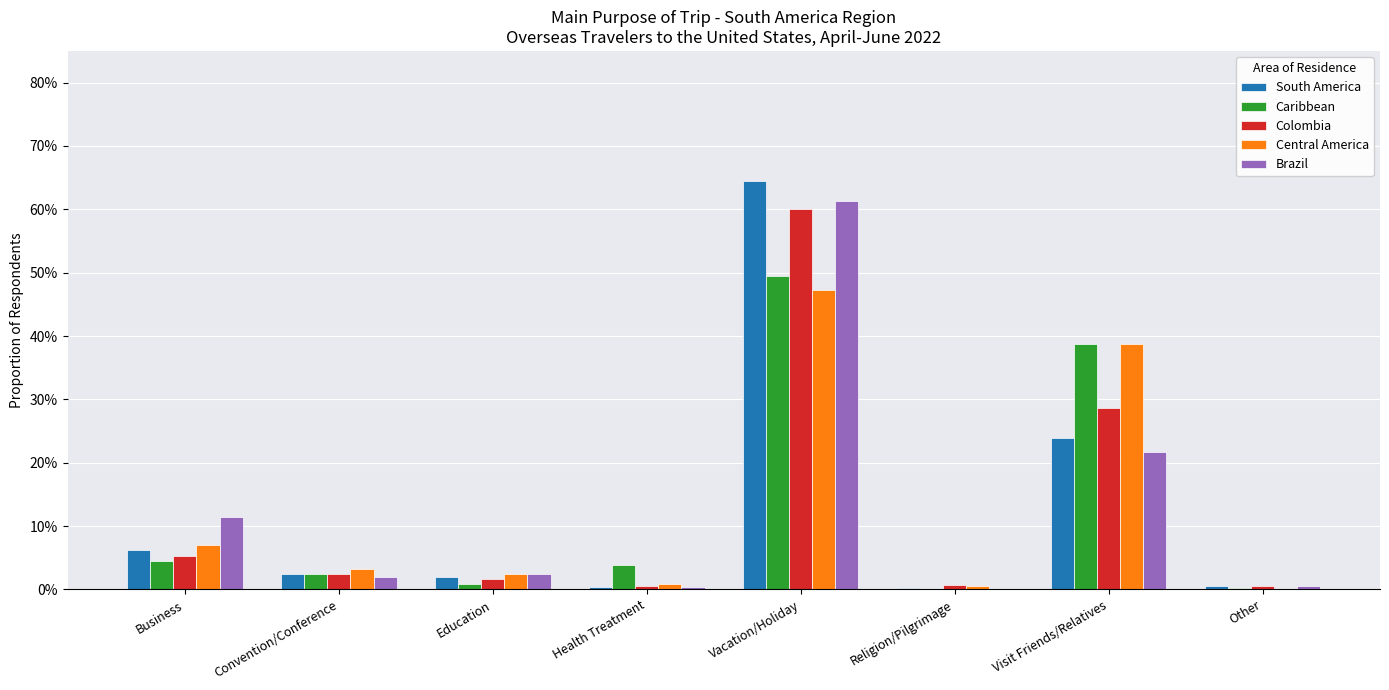

Which series has the largest range (max minus min)?

South America